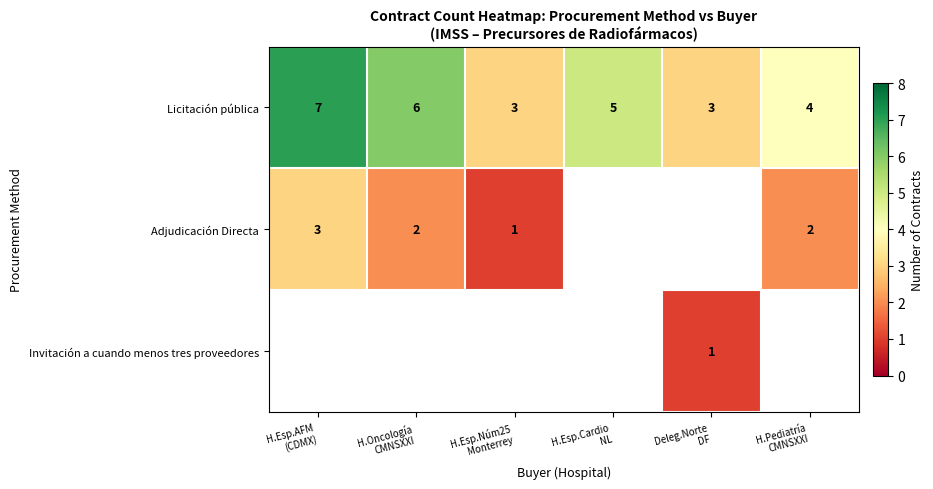

Which label corresponds to the smallest value in the chart?

H.Esp.Núm25
Monterrey